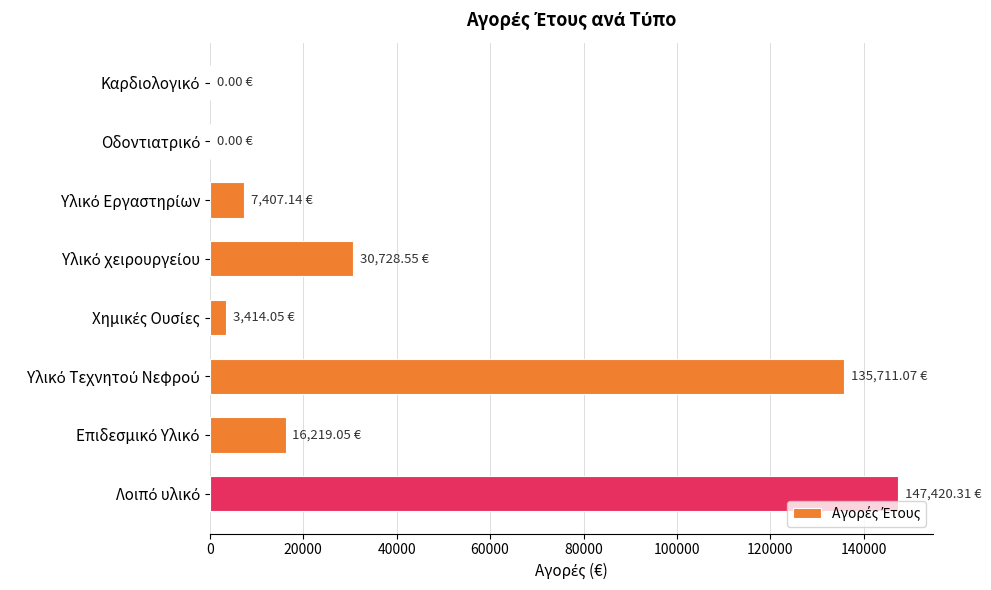

How many values exceed 16219?

4